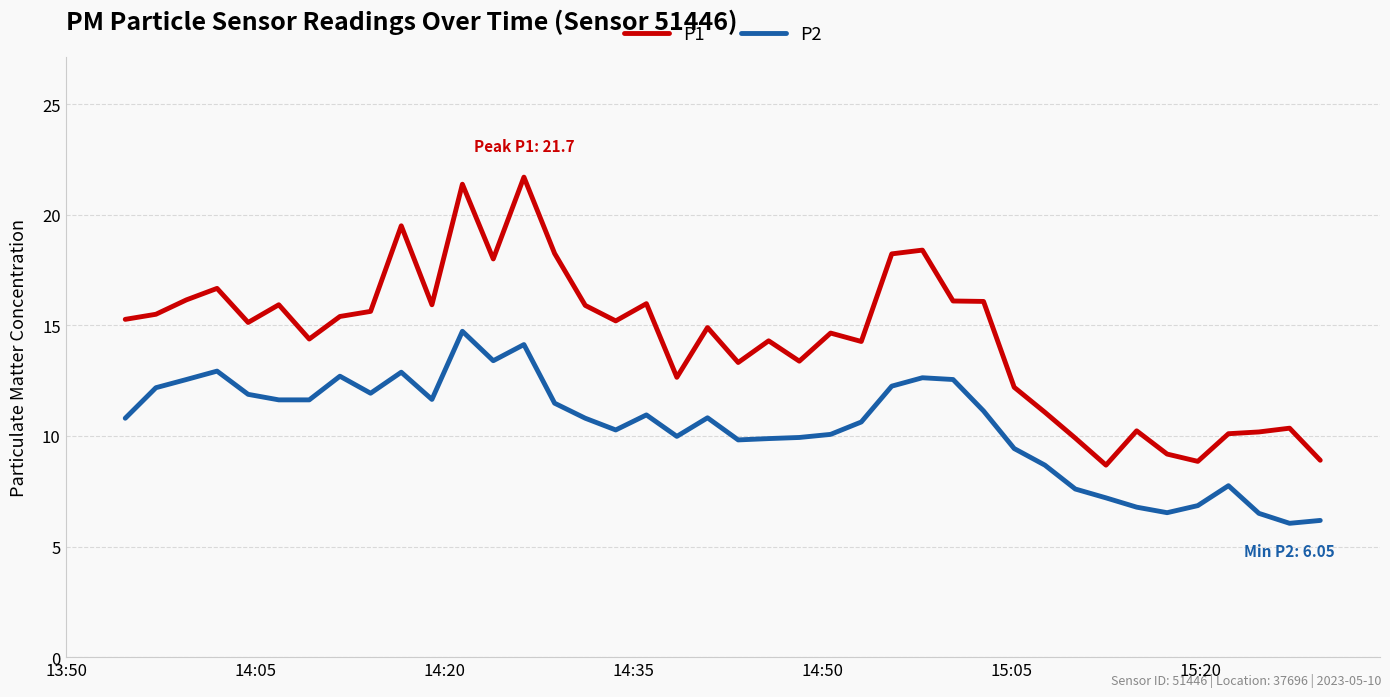

True or false: P2 and P1 cross at least once.

False